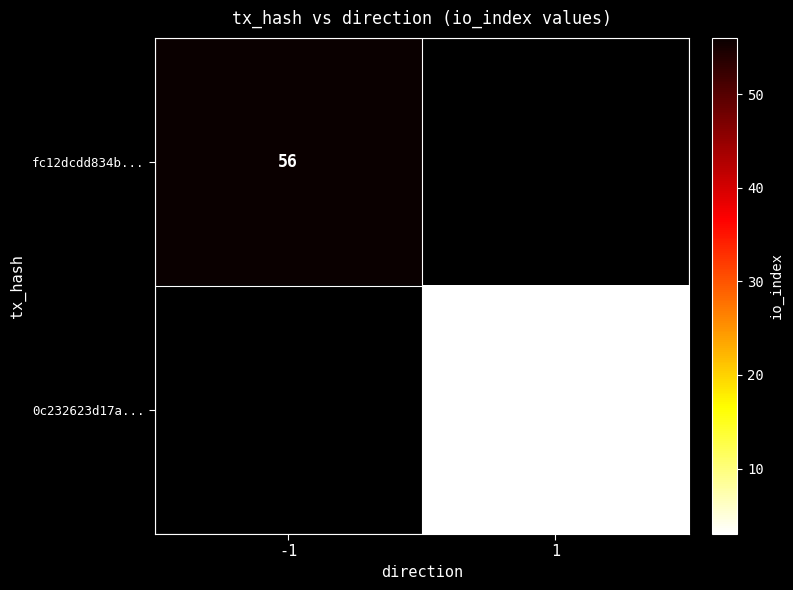

What is the minimum value shown in the chart?

3.0